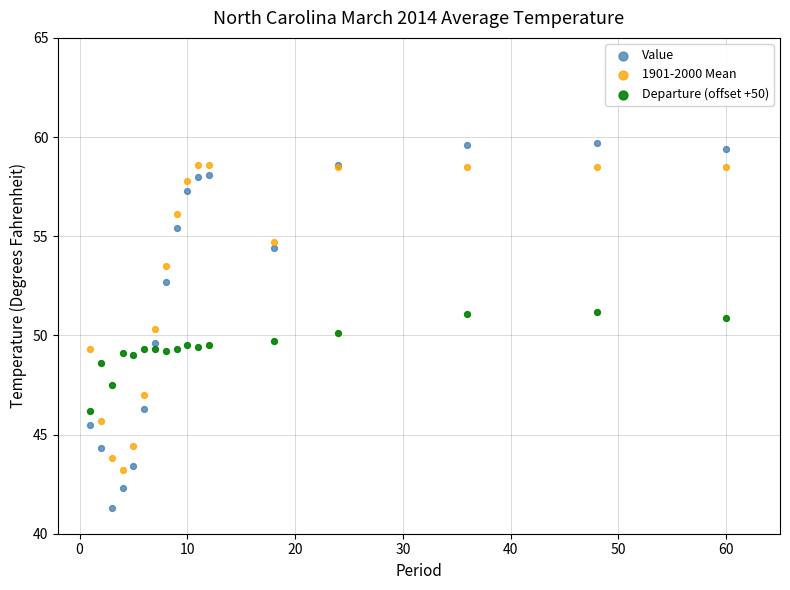

Which series has the largest Y range (max minus min)?

Value